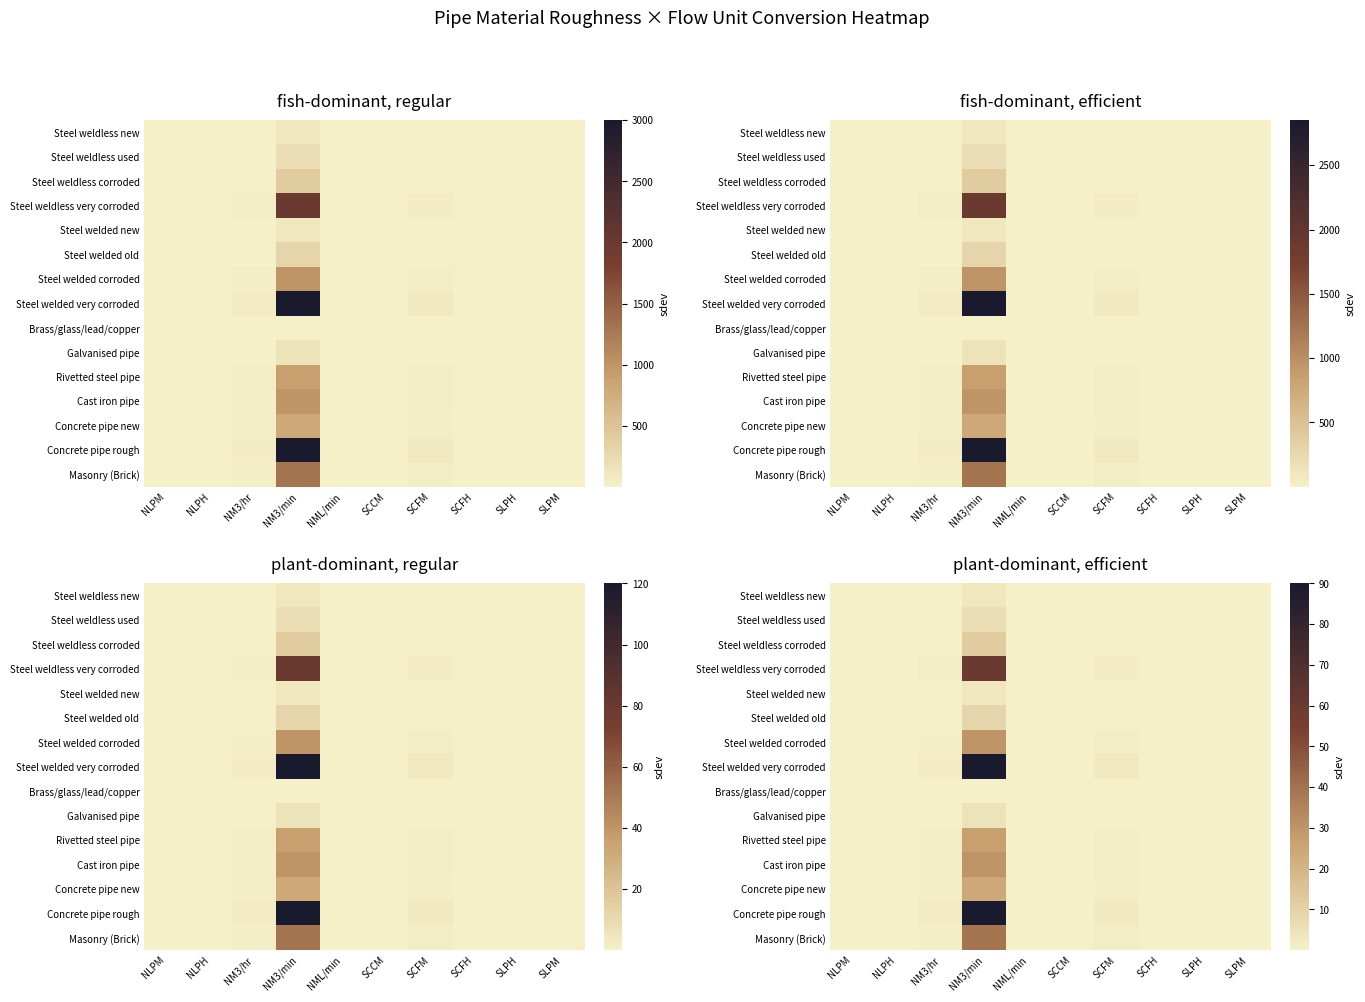

Which has a higher value, SCFH or NM3/hr?

NM3/hr